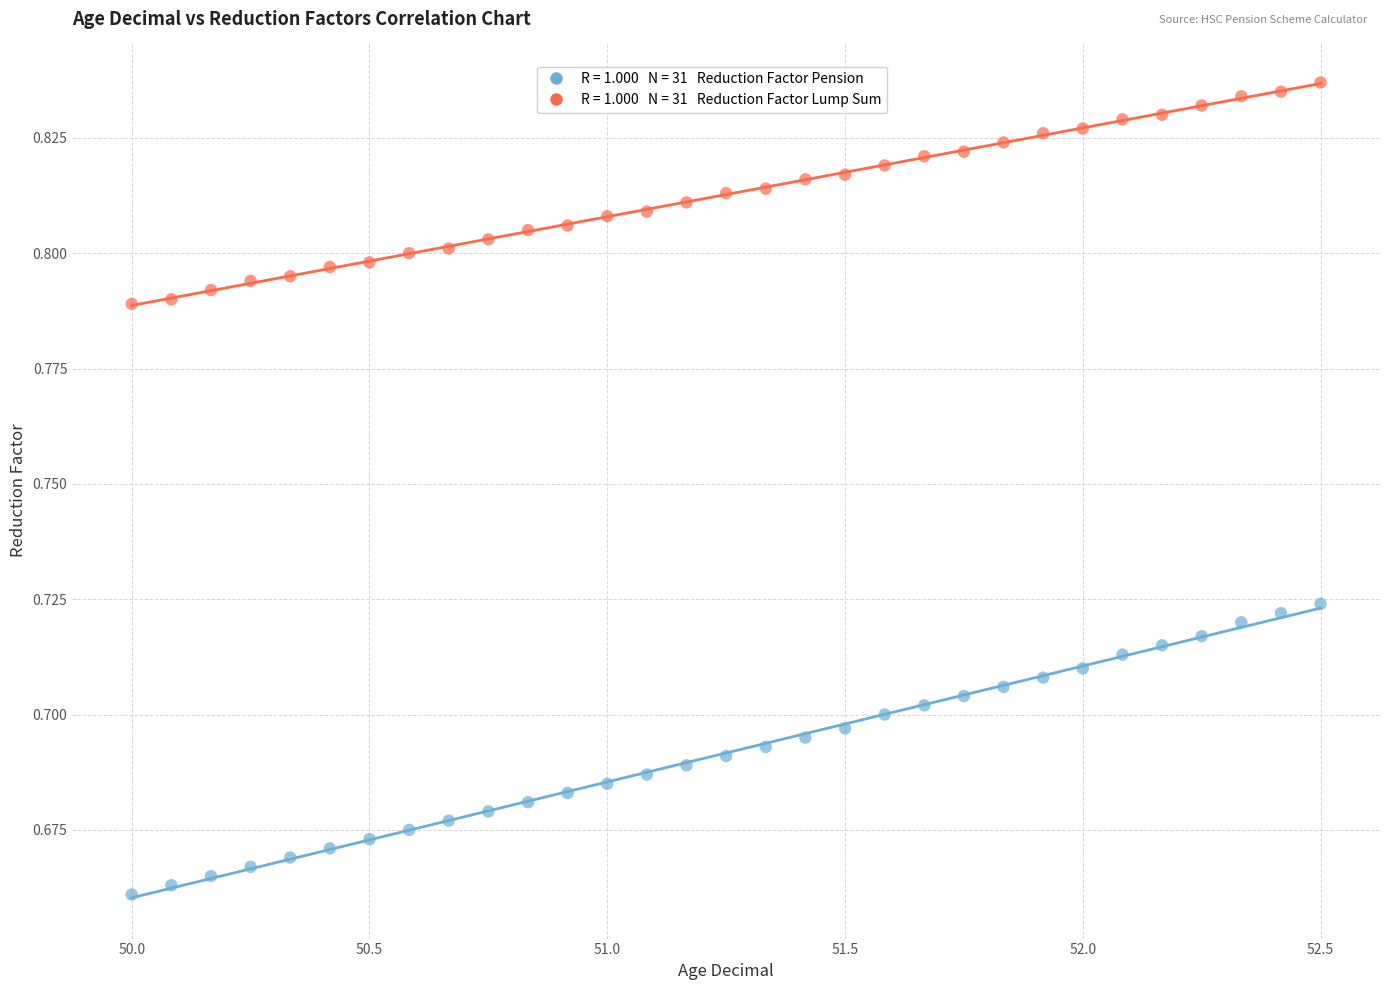

Across all data points, what is the range of X values (max minus min)?

2.5